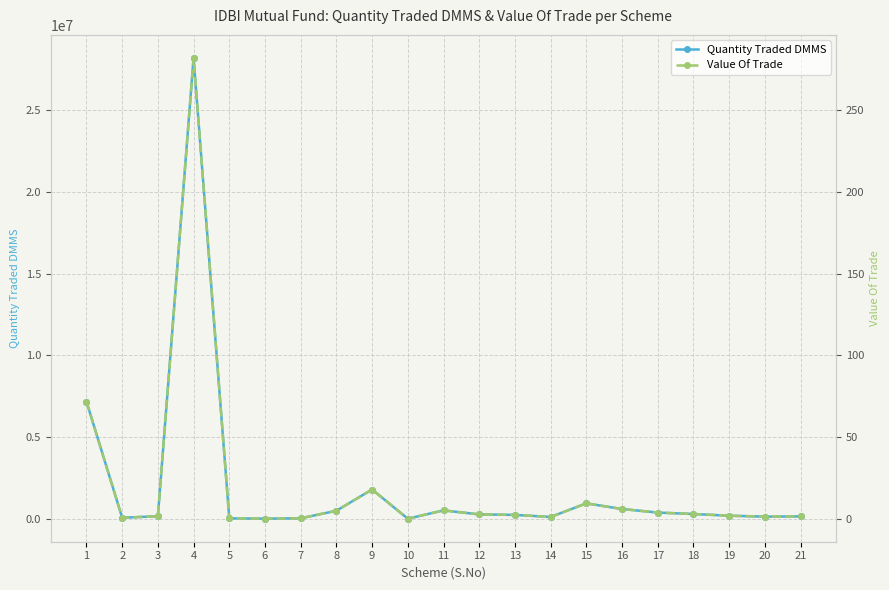

At 13, list the series in order from smallest to largest.

Value Of Trade, Quantity Traded DMMS